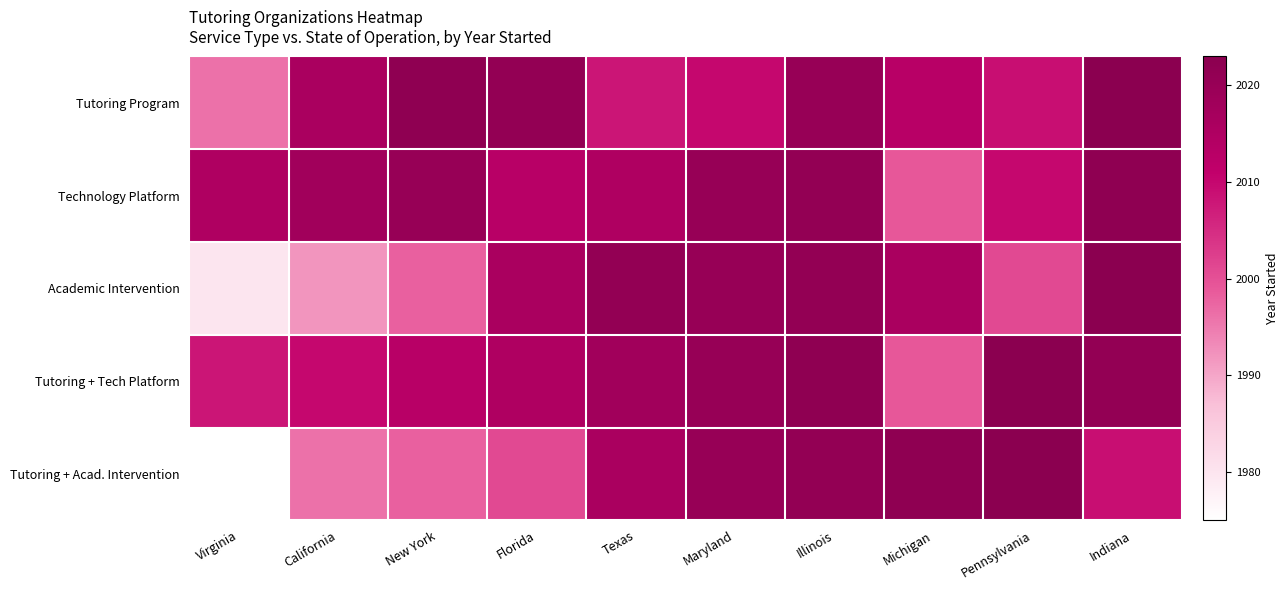

Which series has the largest range (max minus min)?

Tutoring + Acad. Intervention